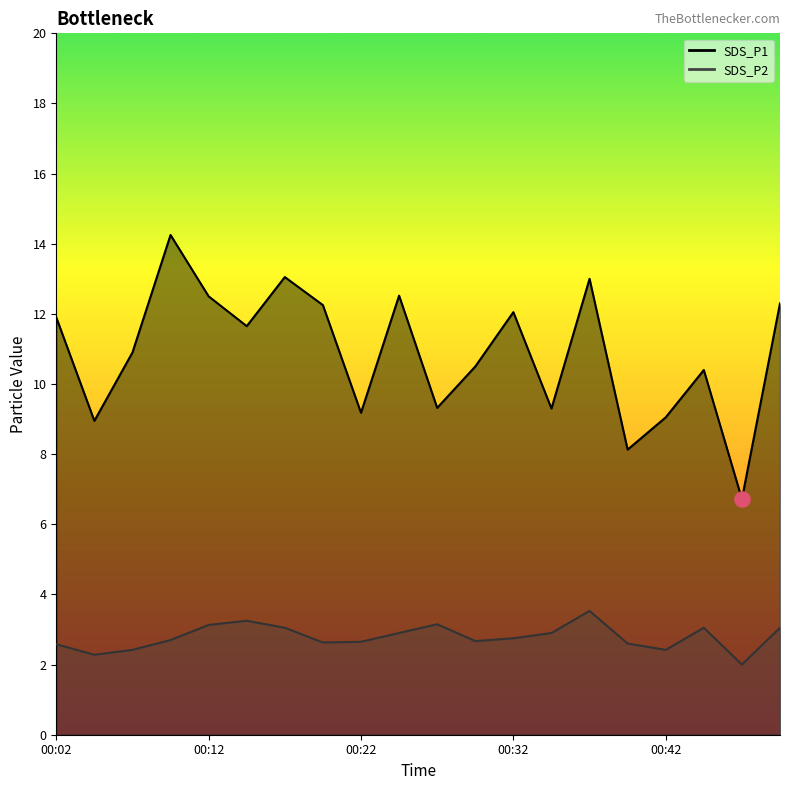

Which series has the largest Y range (max minus min)?

SDS_P1